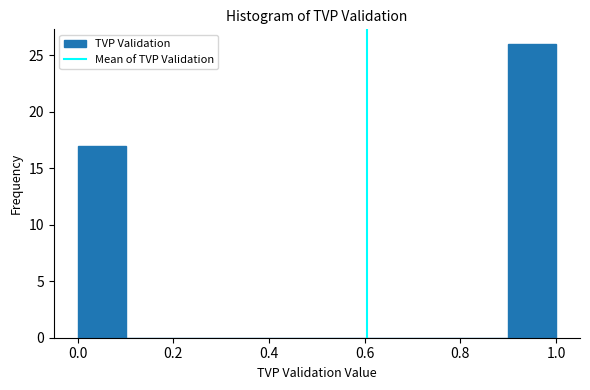

Reading left to right, transcribe this chart: for each bar, give the range it covers on the x-axis and its height. The values are not printed on the chart, so give them approximately, as read against the axis.

0.0 to 0.1: 17
0.1 to 0.2: 0
0.2 to 0.3: 0
0.3 to 0.4: 0
0.4 to 0.5: 0
0.5 to 0.6: 0
0.6 to 0.7: 0
0.7 to 0.8: 0
0.8 to 0.9: 0
0.9 to 1.0: 26